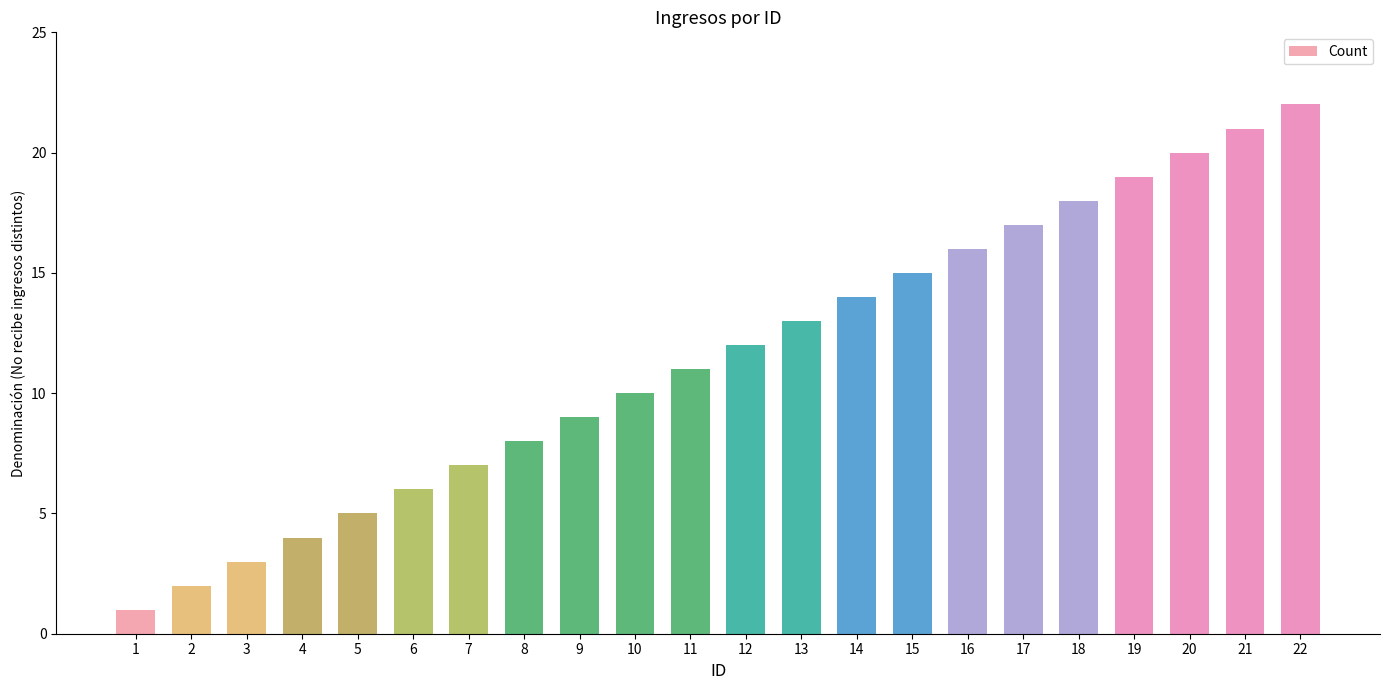

Where is the data nearest to the value 11?

11